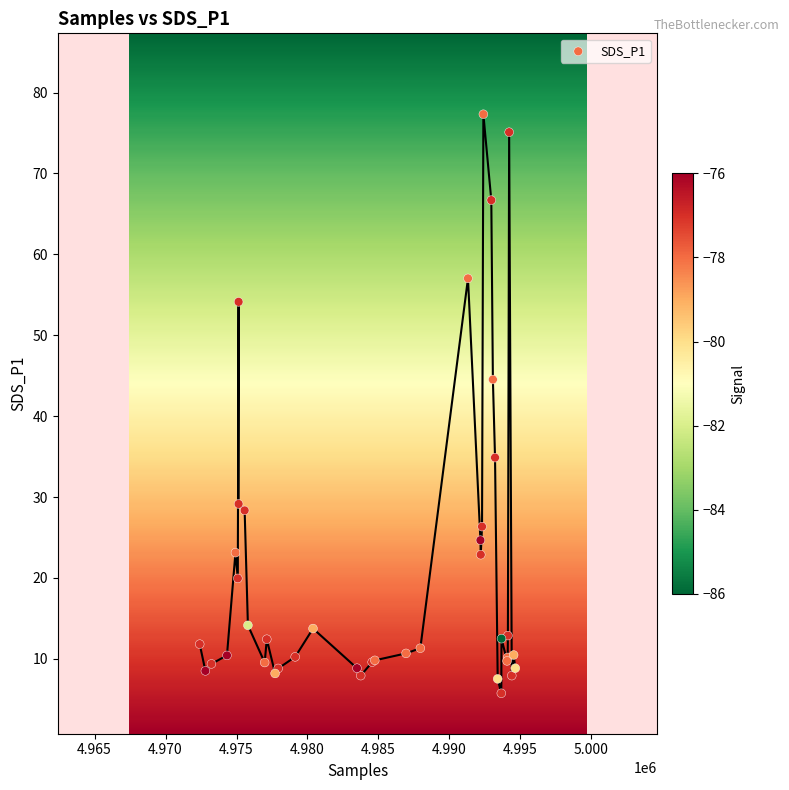

What Y value in the scatter plot is closest to 41?

44.5